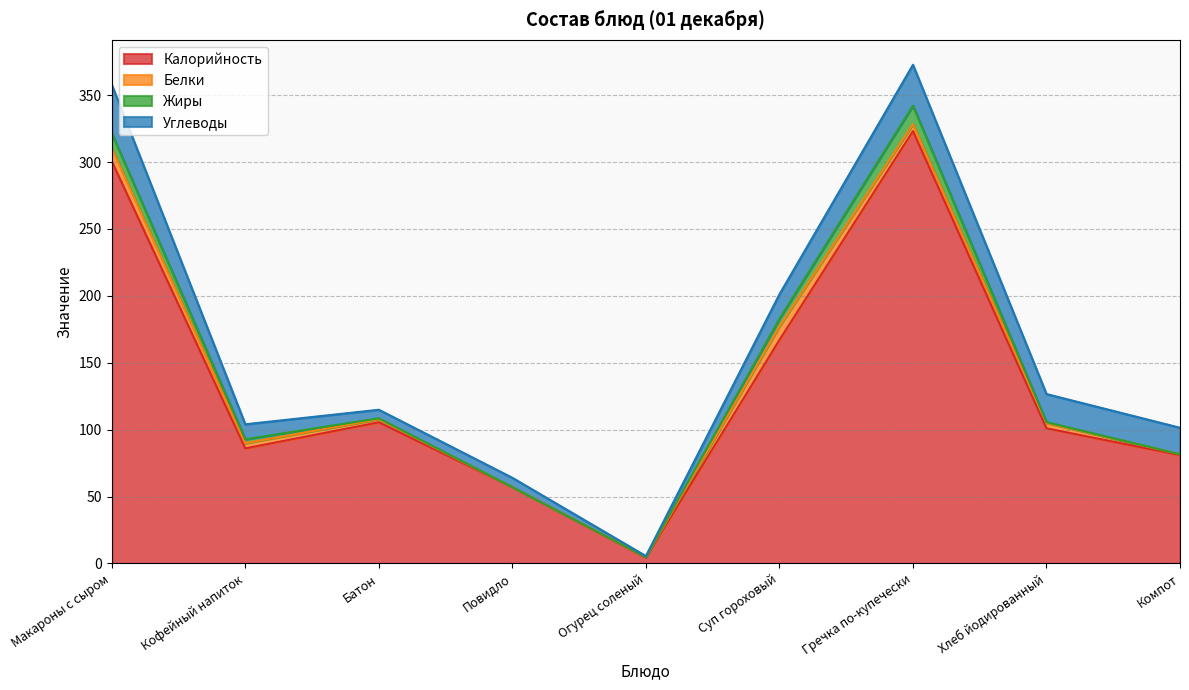

Where does the Углеводы series first go above 18?

Макароны с сыром